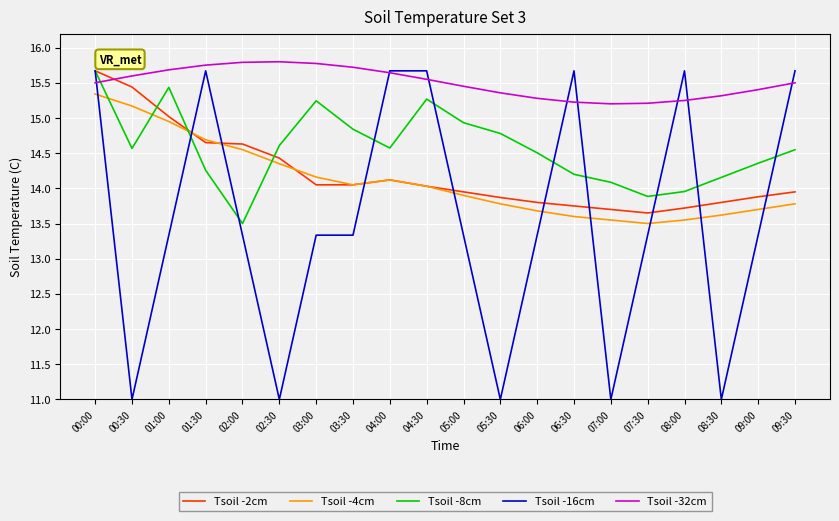

True or false: Tsoil -32cm has a value of 15.2 at 07:30.

True